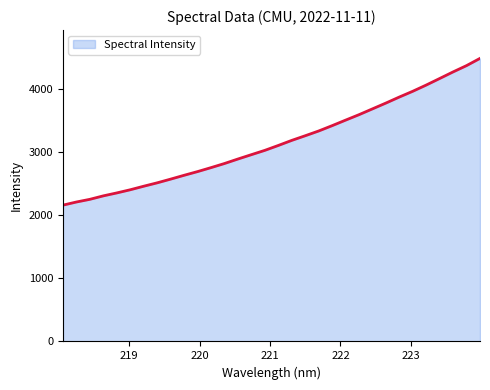

What is the smallest value displayed?

2158.3